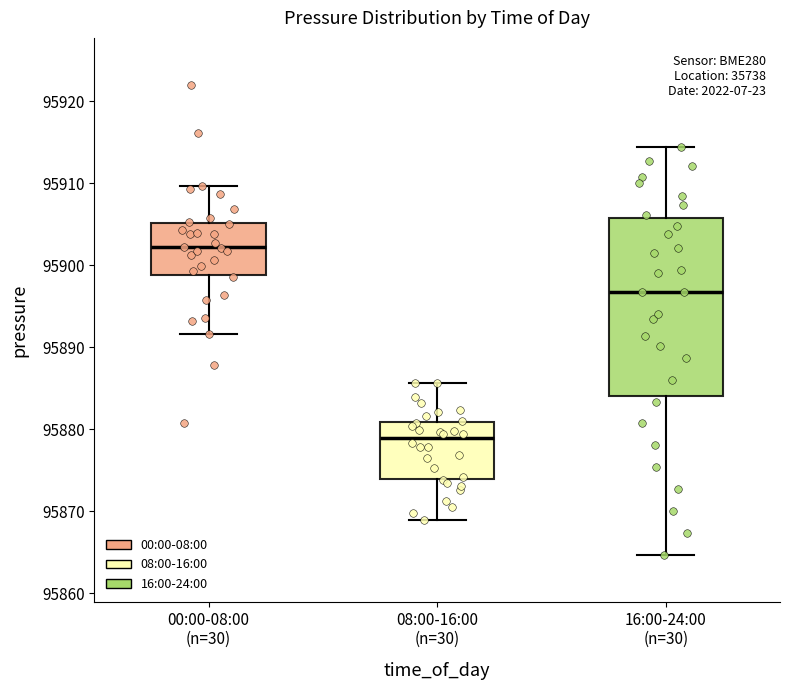

Which box has the highest median line?

00:00-08:00 (n=30)